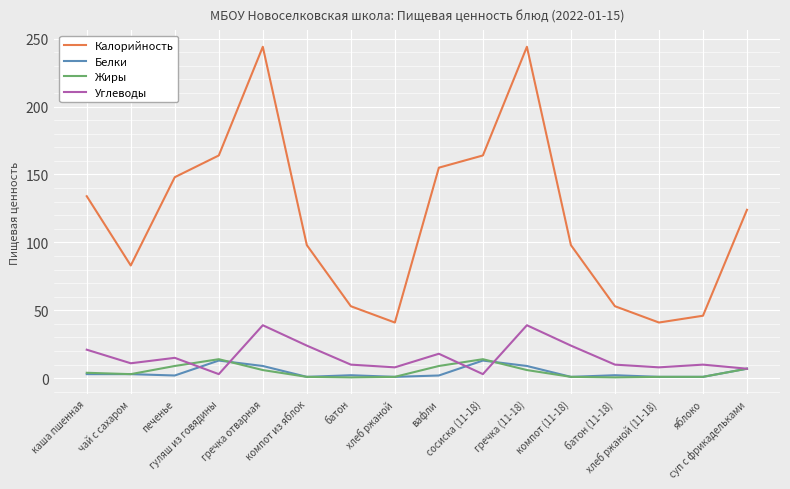

Between батон (11-18) and яблоко, which series saw the biggest shift?

Калорийность